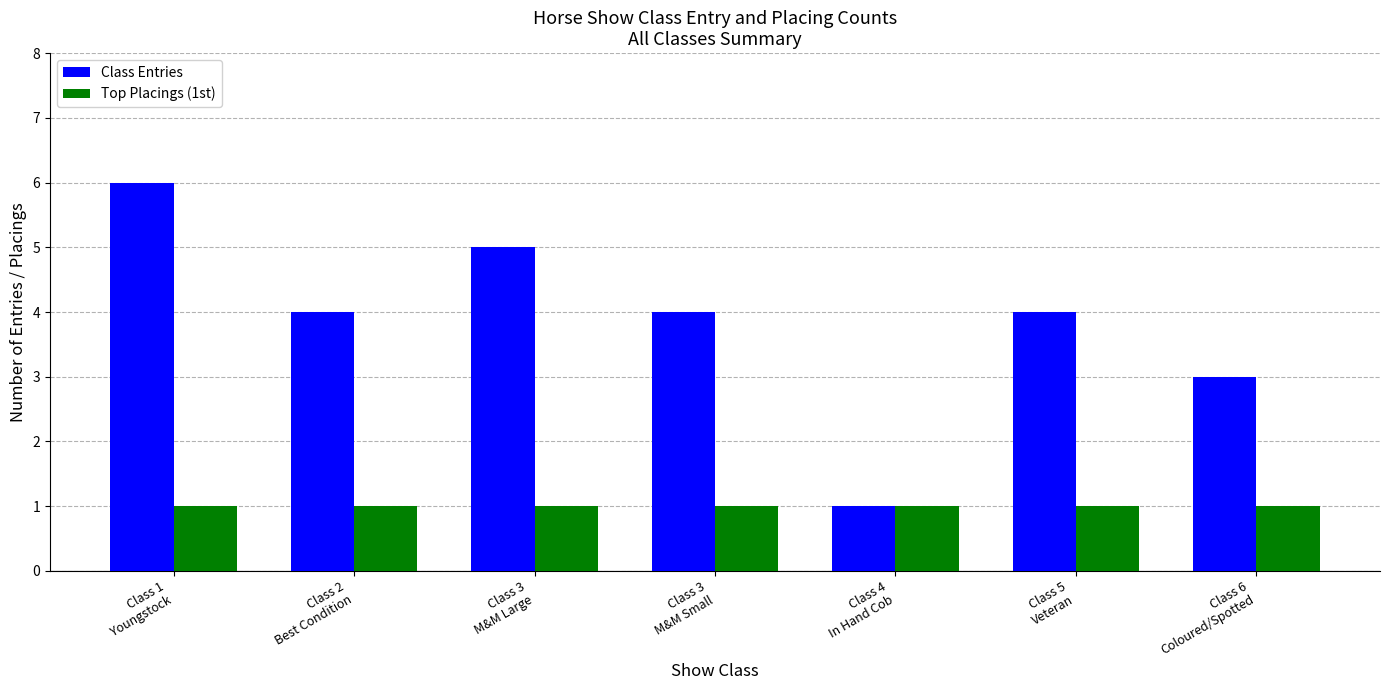

Reading right to left, transcribe all the data shown in this chart.

Class Entries: Class 6
Coloured/Spotted=3	Class 5
Veteran=4	Class 4
In Hand Cob=1	Class 3
M&M Small=4	Class 3
M&M Large=5	Class 2
Best Condition=4	Class 1
Youngstock=6
Top Placings (1st): Class 6
Coloured/Spotted=1	Class 5
Veteran=1	Class 4
In Hand Cob=1	Class 3
M&M Small=1	Class 3
M&M Large=1	Class 2
Best Condition=1	Class 1
Youngstock=1